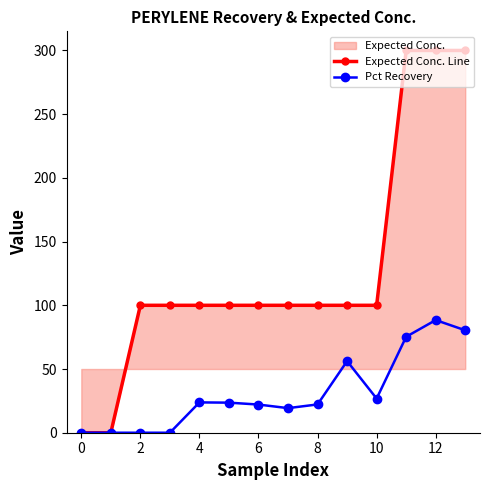

True or false: Expected Conc. Line and Pct Recovery cross at least once.

False